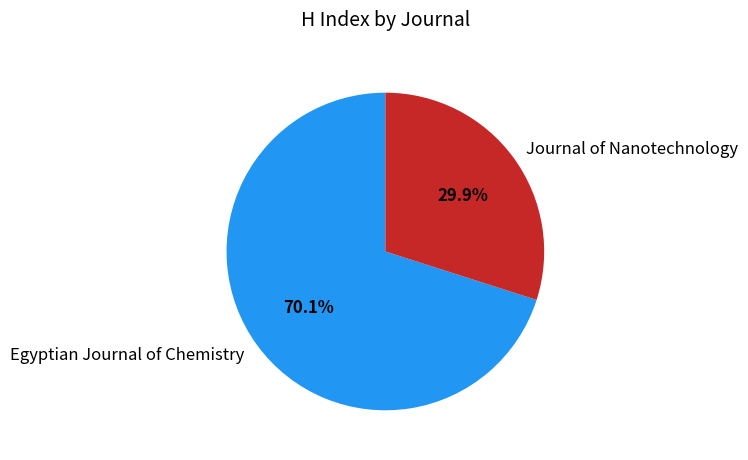

Which slice is the smallest?

Journal of Nanotechnology